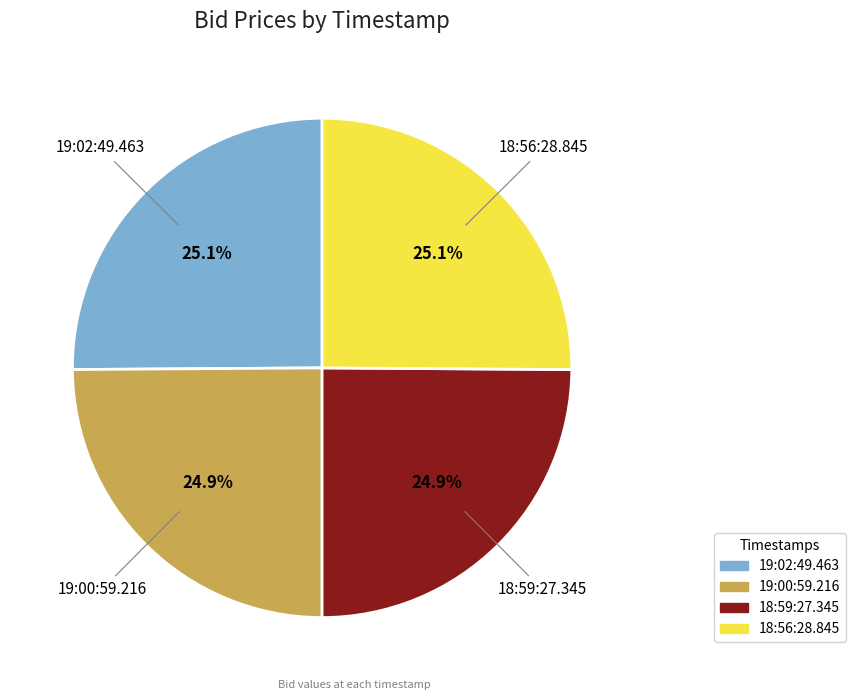

What percentage do 18:56:28.845 and 19:00:59.216 together represent?

50.0%